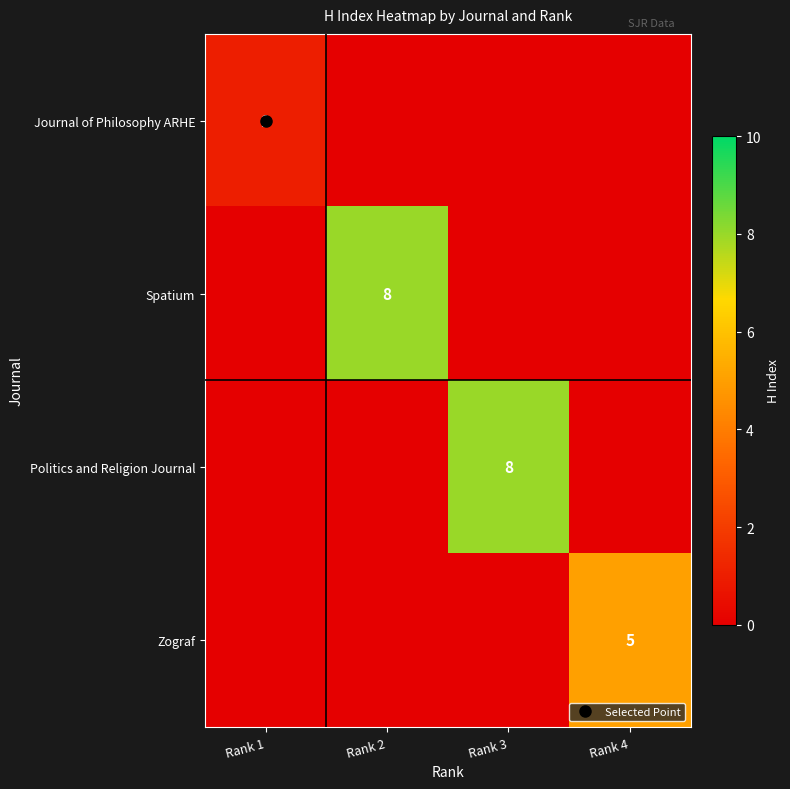

Between Rank 1 and Rank 2, which series saw the biggest shift?

Spatium